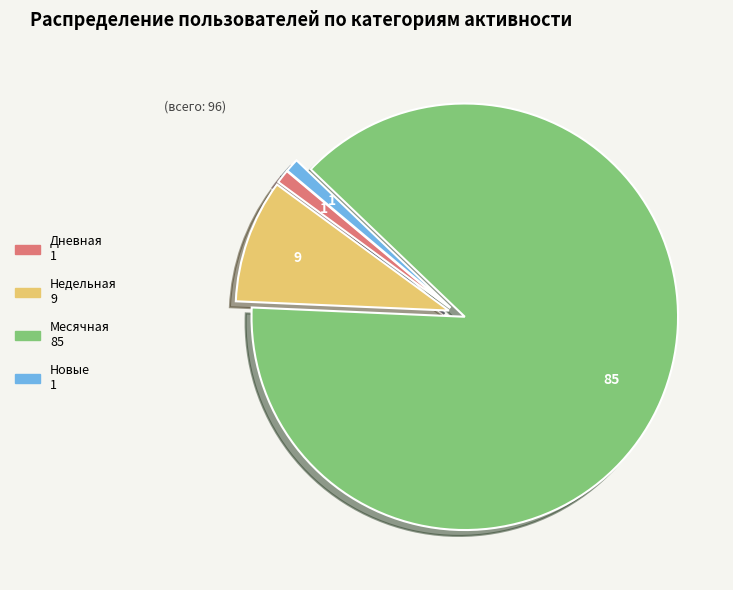

Does any single category account for the majority?

Yes